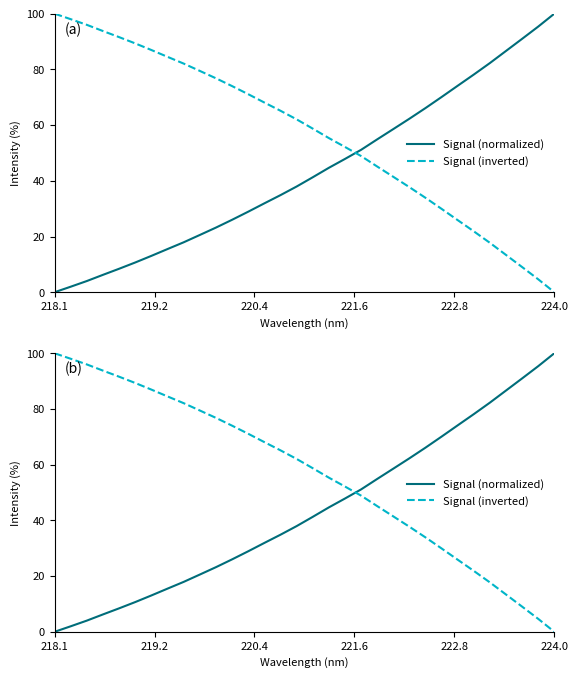

Which series ends up on top after the final intersection of Signal (inverted) and Signal (normalized)?

Signal (normalized)